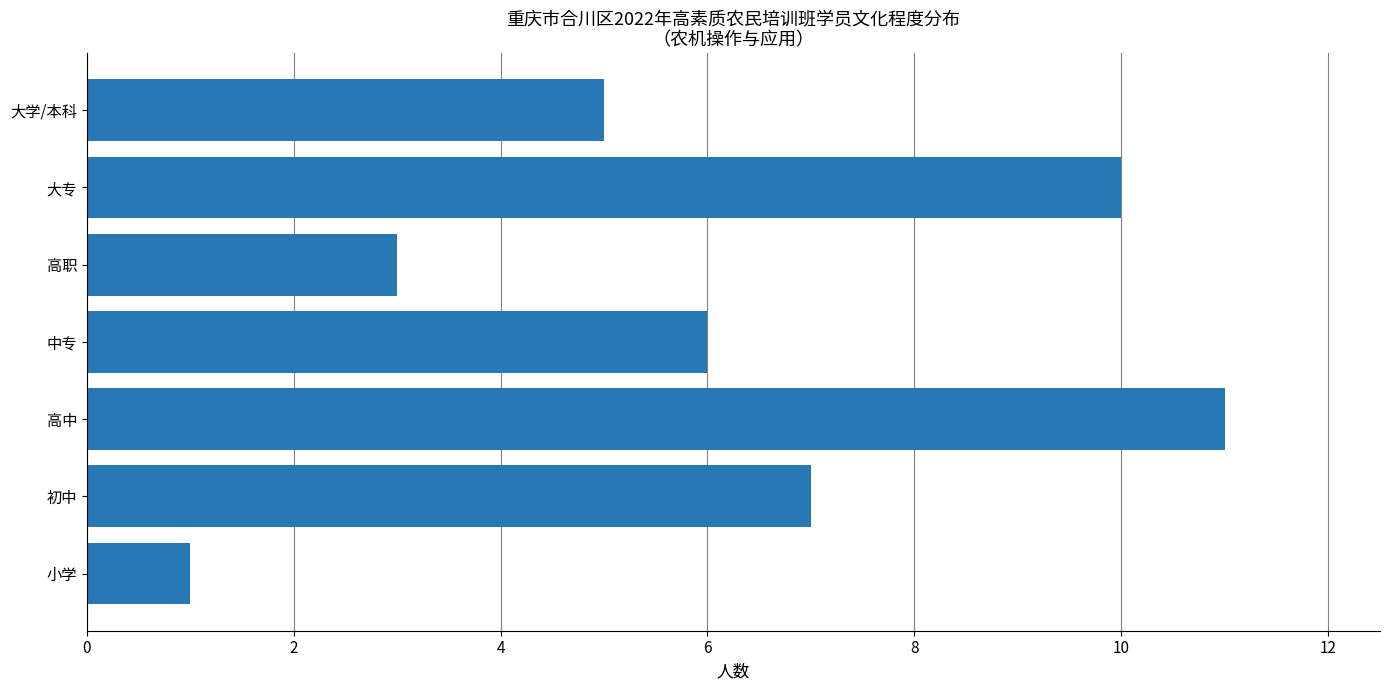

Reading top to bottom, extract all data points from this chart.

5	10	3	6	11	7	1